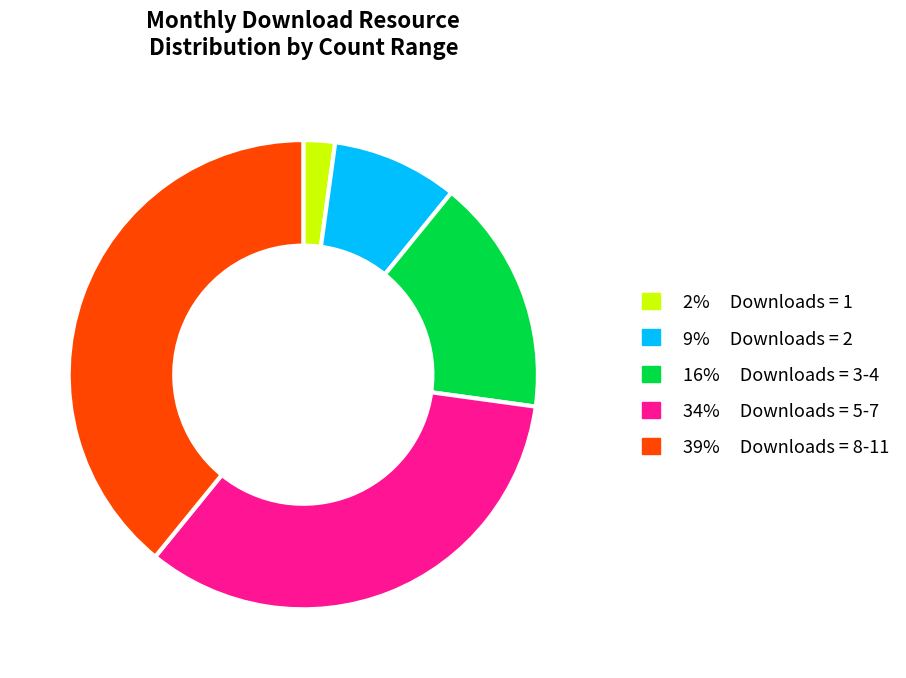

What is the smallest slice in the pie chart?

2% Downloads = 1